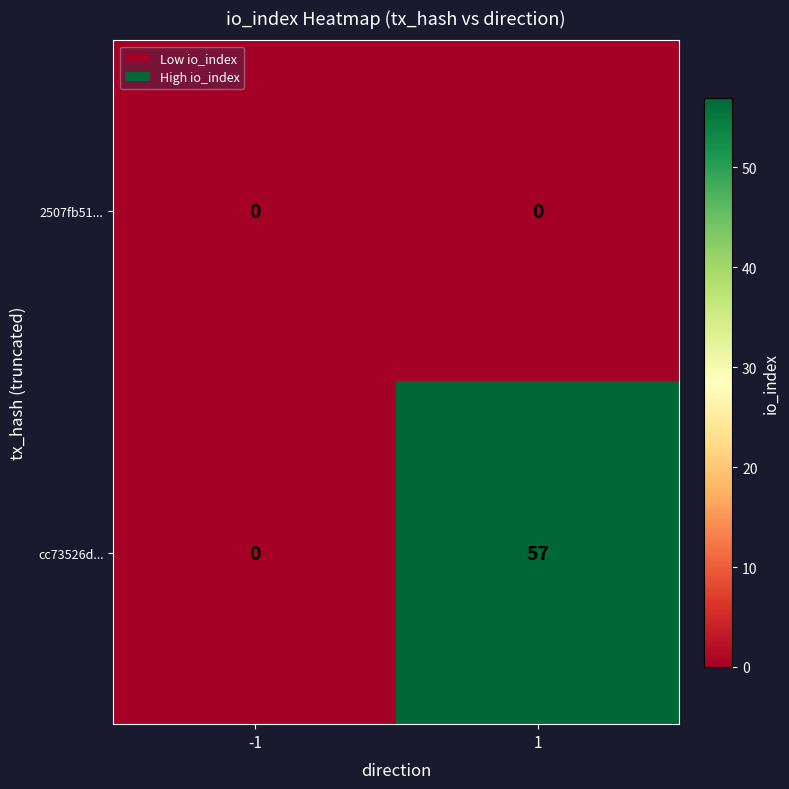

Reading right to left, list all the values displayed in this chart.

2507fb51...: 1=0	-1=0
cc73526d...: 1=57	-1=0